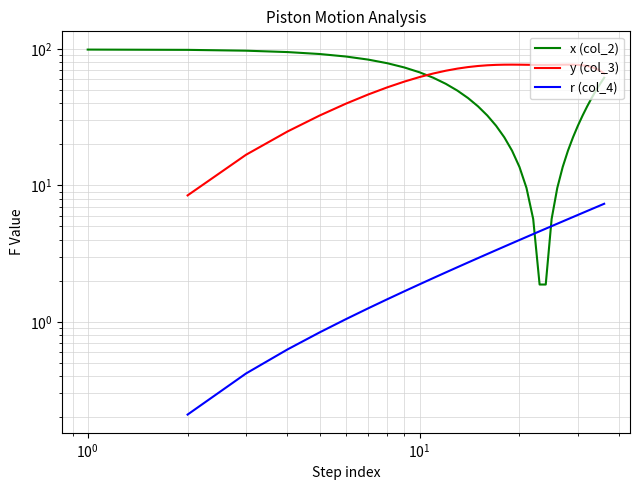

How many r (col_4) values are between 1 and 5?

19